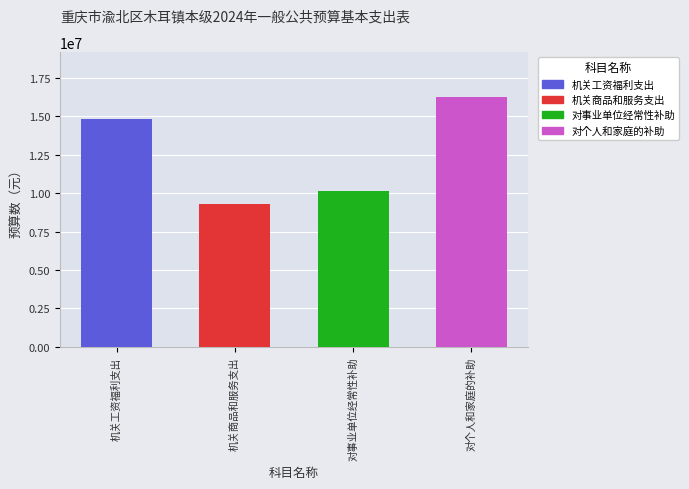

Is it true that the value at 对事业单位经常性补助 is 18019817.6?

False